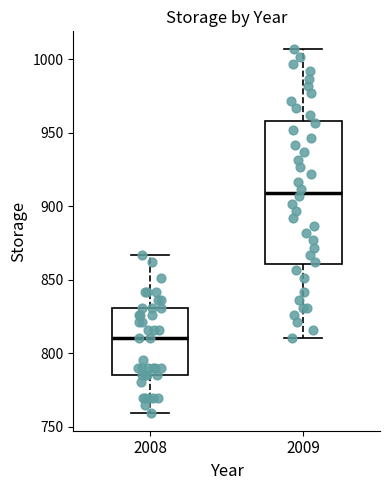

Reading left to right, read every box against the y-axis: the position of its median line, the range the box covers, and the ends of its whiskers. The values are not printed on the chart, so give them approximately, as read against the axis.

2008: median 810, box 785 to 830, whiskers 760 to 865
2009: median 910, box 860 to 960, whiskers 810 to 1005